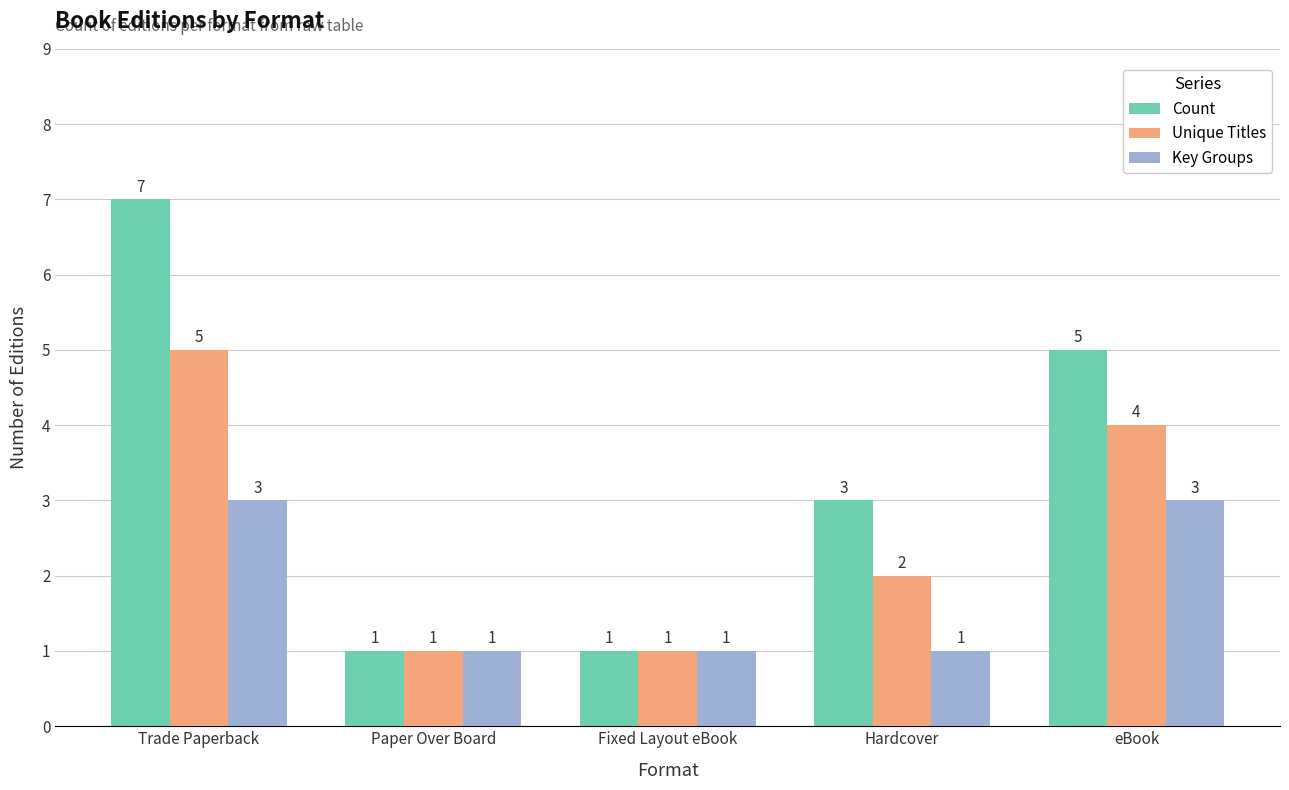

Rank the series by their average value, from lowest to highest.

Key Groups, Unique Titles, Count